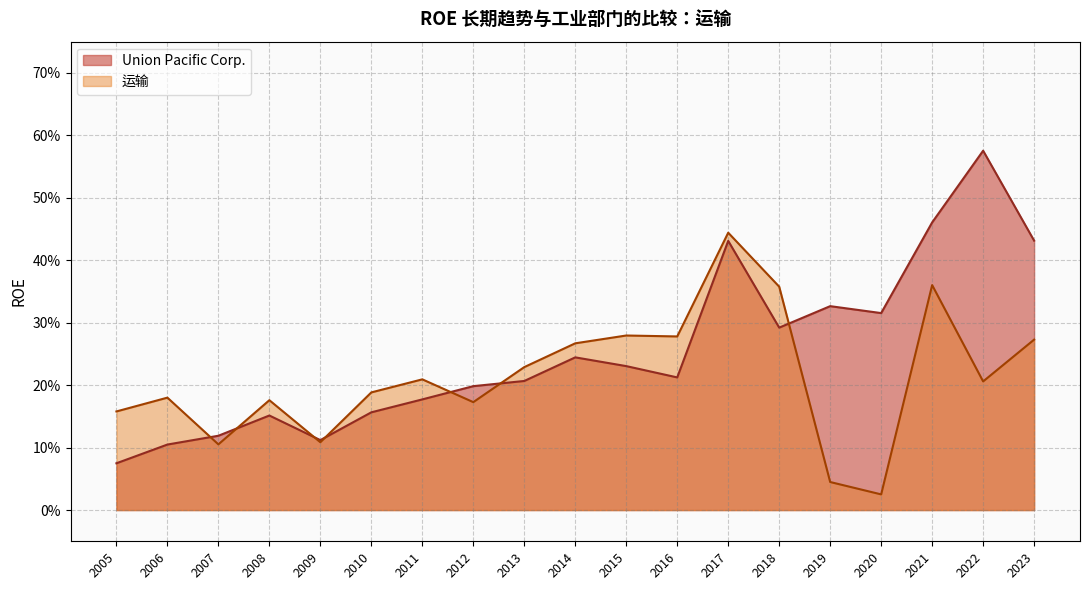

What is the difference between the maximum and second lowest values in the 运输 series?

0.4